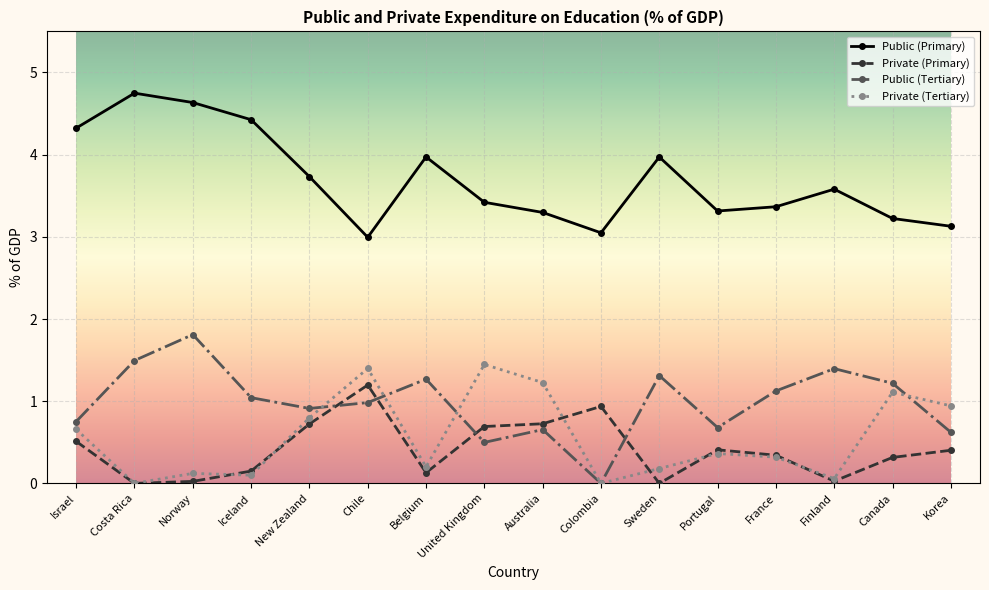

What are all the series names shown in the legend?

Public (Primary), Private (Primary), Public (Tertiary), Private (Tertiary)